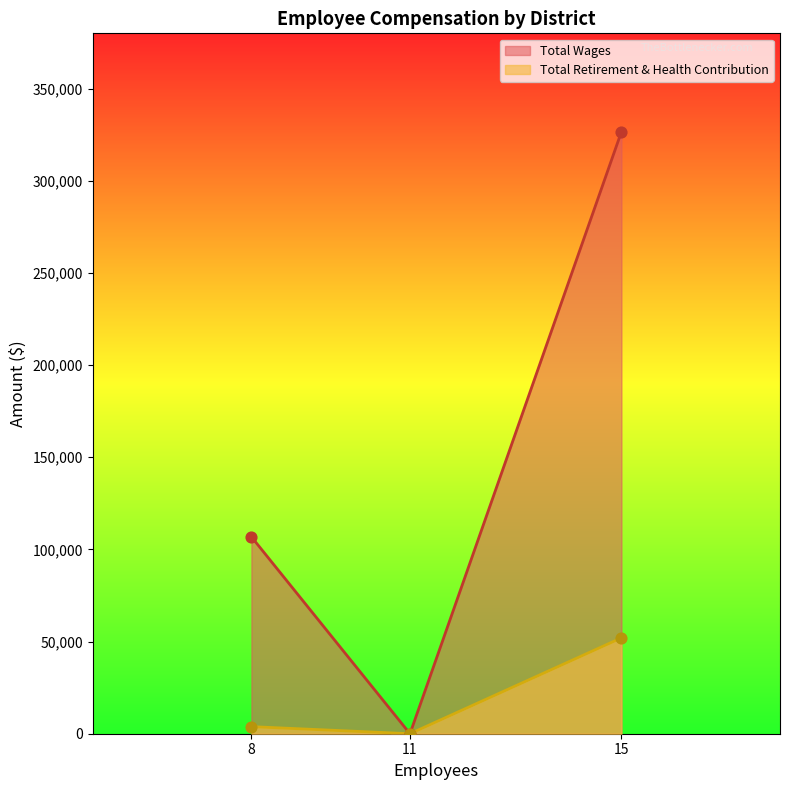

What are all the series names shown in the legend?

Total Wages, Total Retirement & Health Contribution